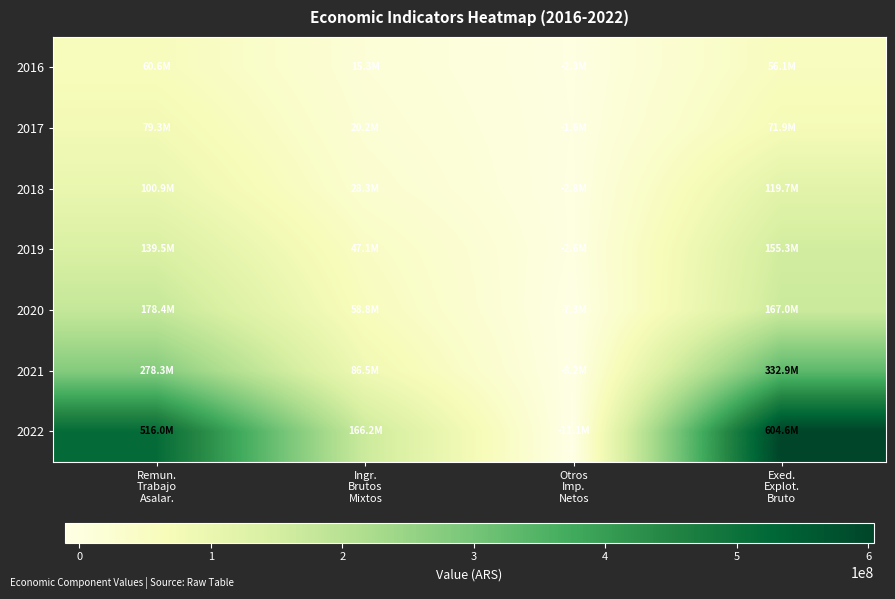

At how many categories does at least one series exceed 311886488?

2